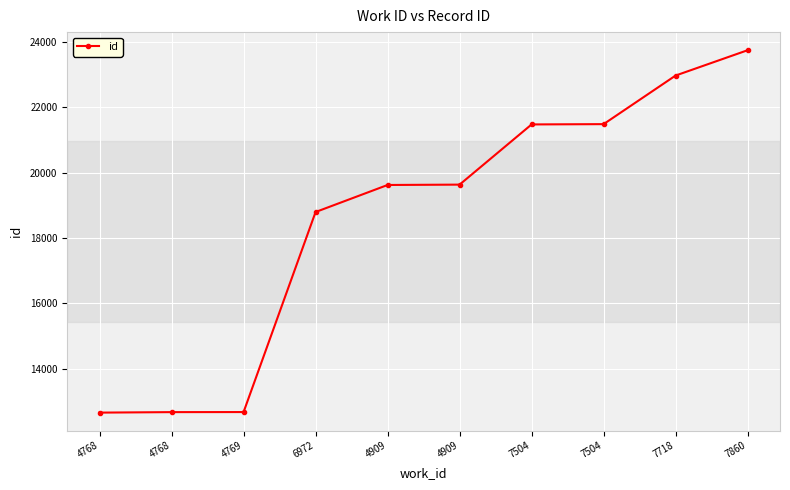

What is the approximate value at 7504, to the nearest 100?

21500